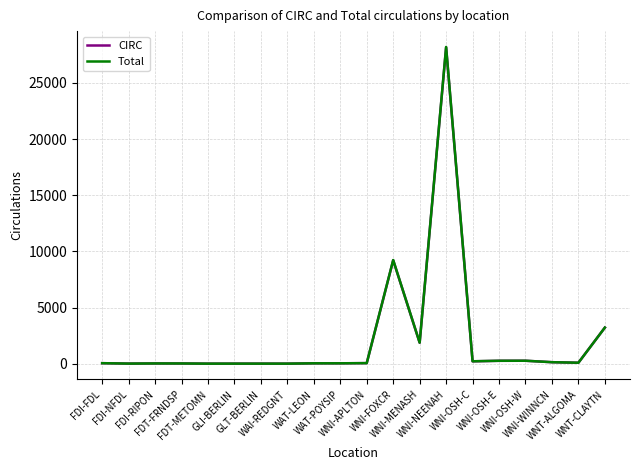

Which series has the largest range (max minus min)?

Total